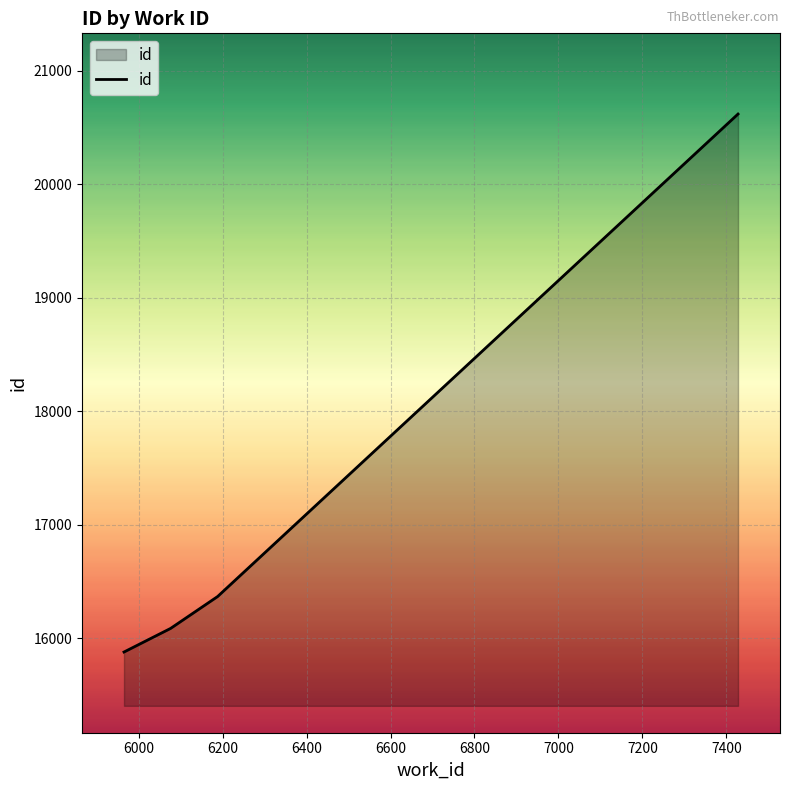

What is the smallest value displayed?

15877